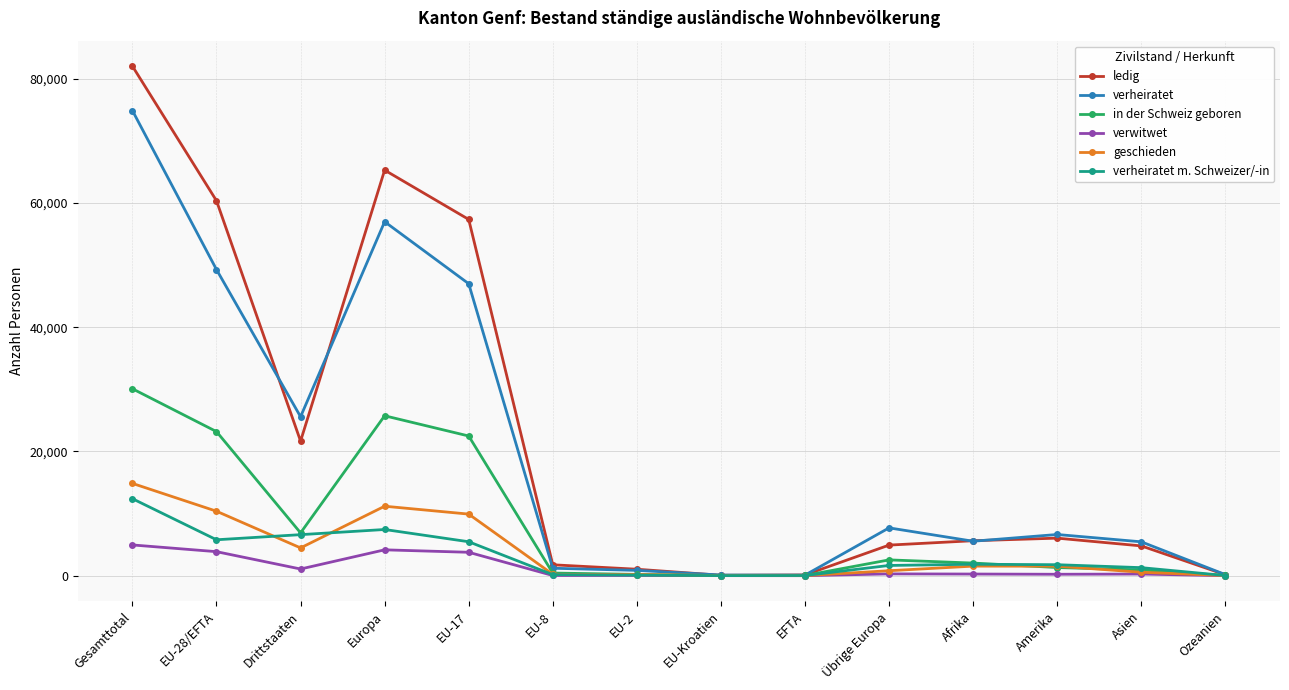

What is the highest value of the verheiratet series?

74845